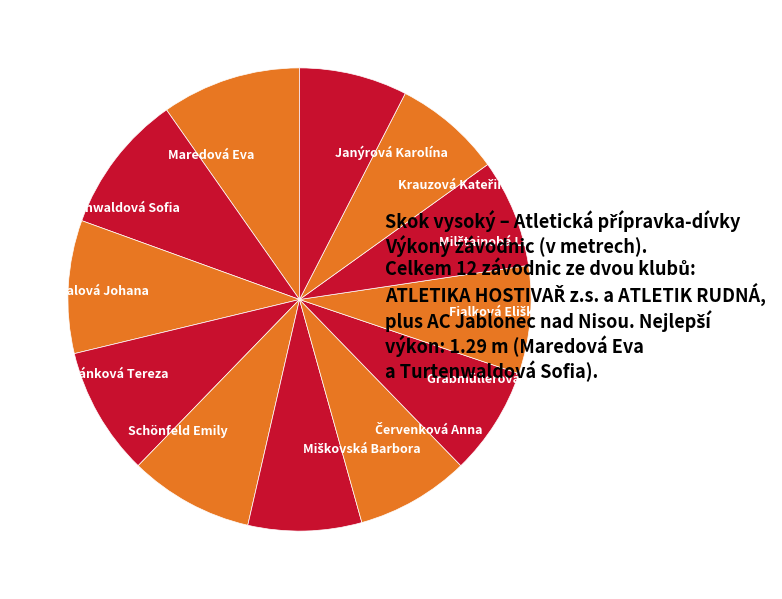

Is there a majority slice in this chart?

No